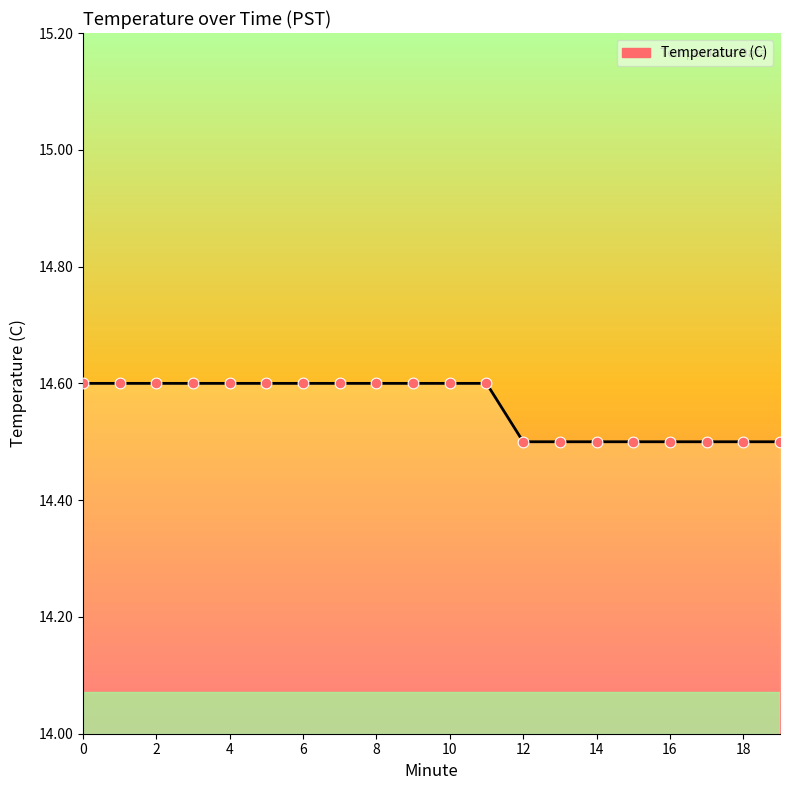

What is the maximum value shown in the chart?

14.6